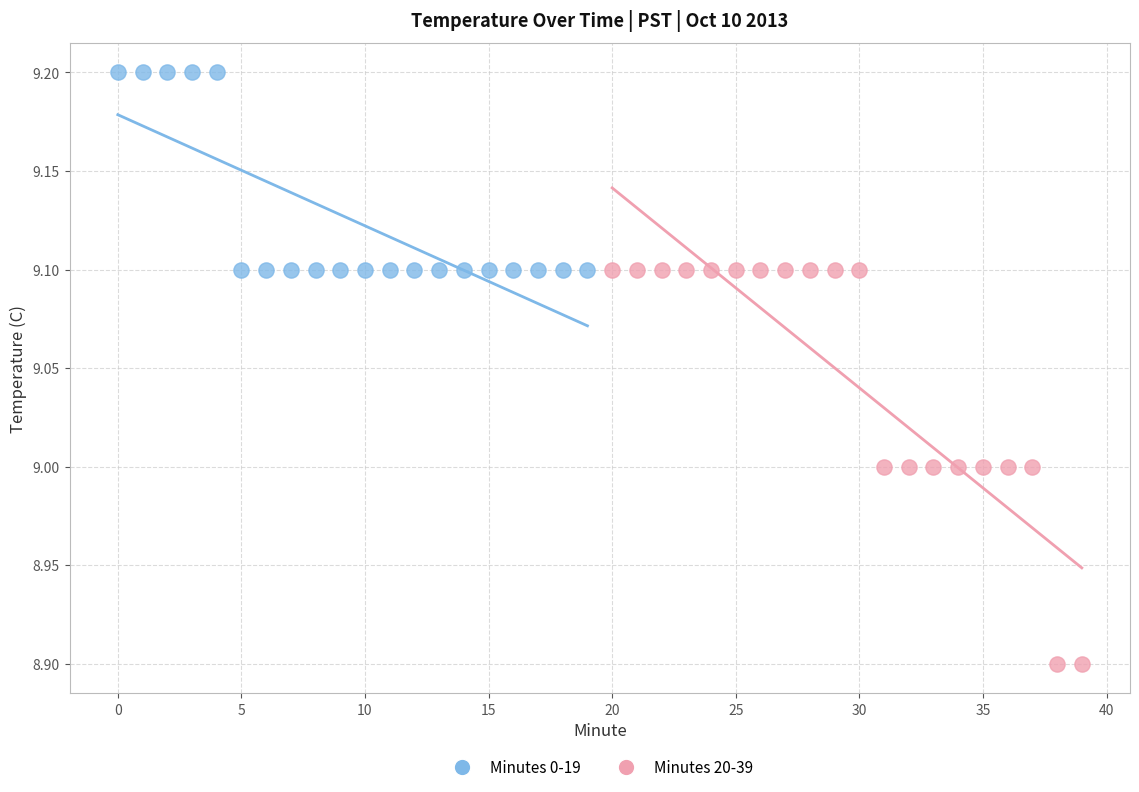

Which series reaches the maximum Y coordinate?

Minutes 0-19